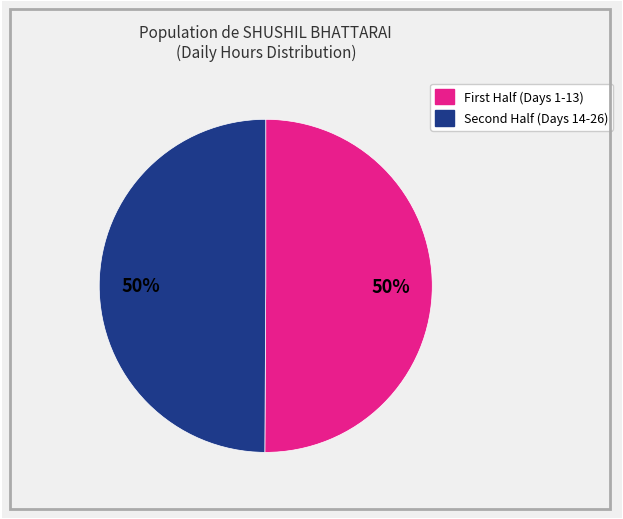

How many segments does this pie chart have?

2